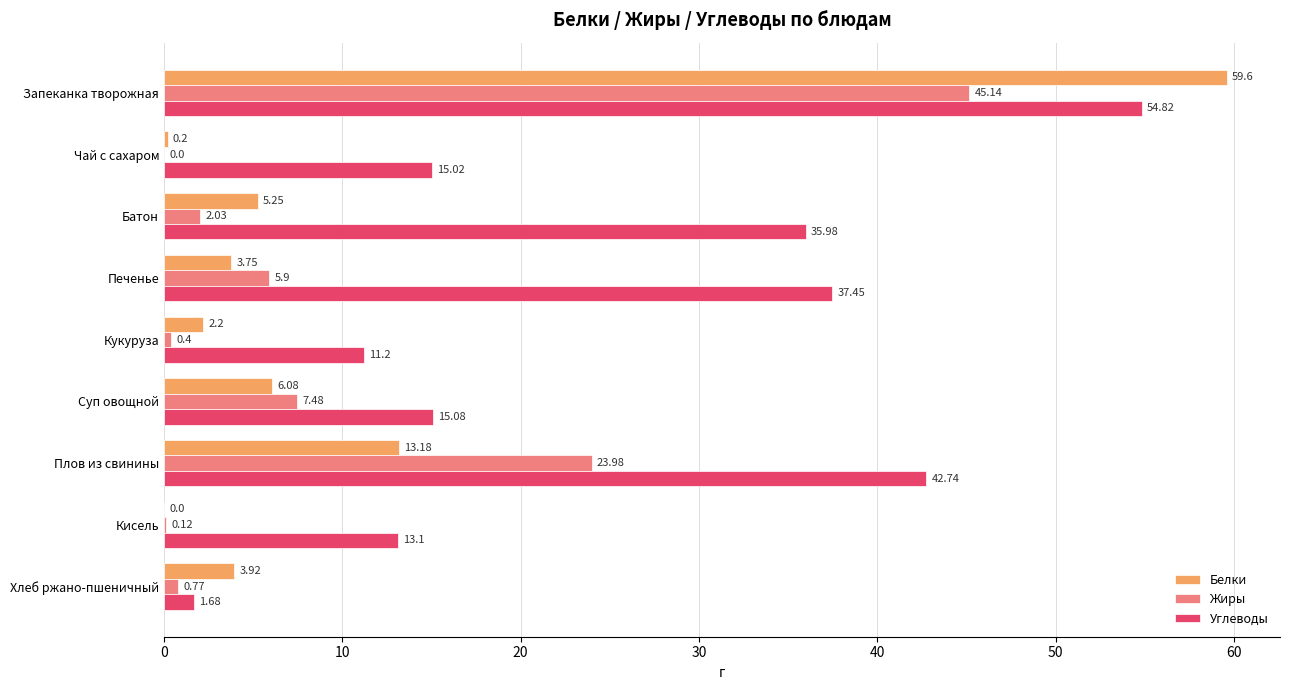

How many values in the Углеводы series exceed 15?

6